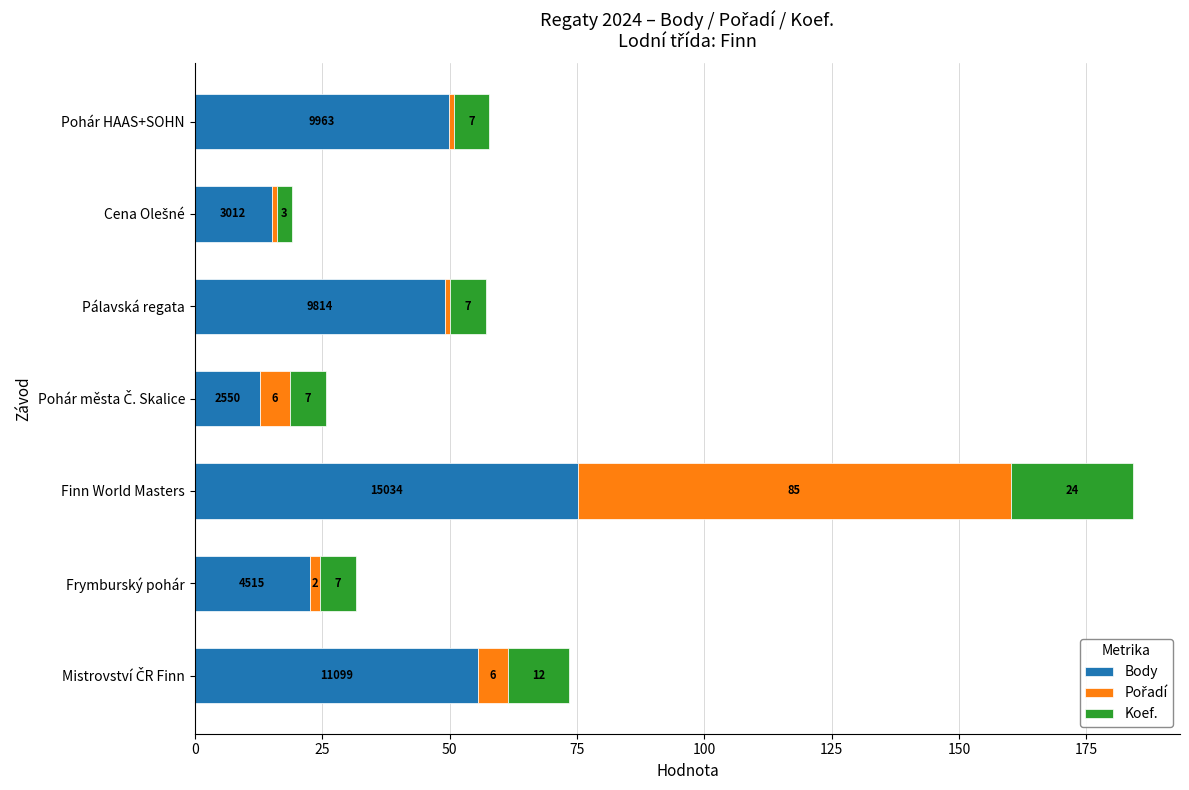

What is the minimum value for Body?

12.8